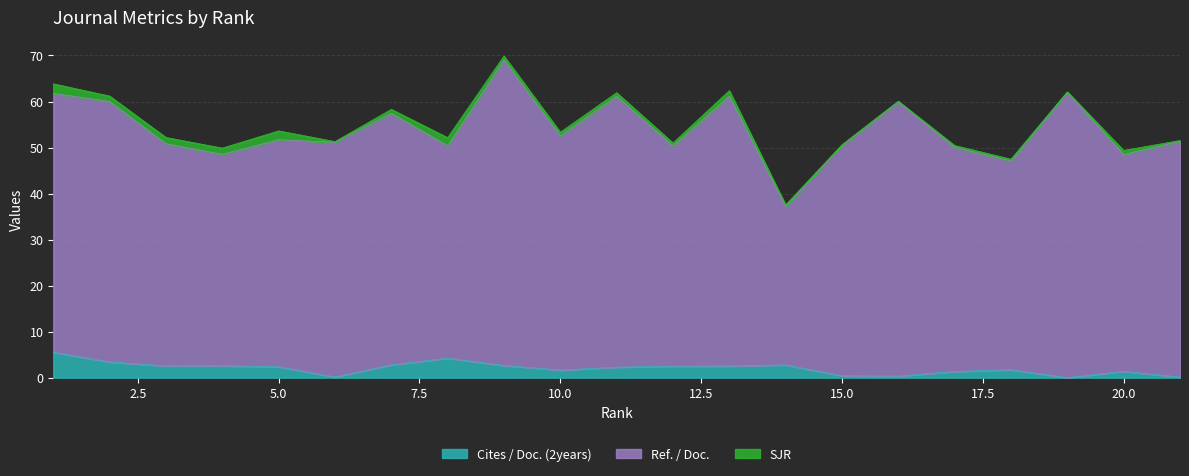

What is the maximum value for Cites / Doc. (2years)?

5.5